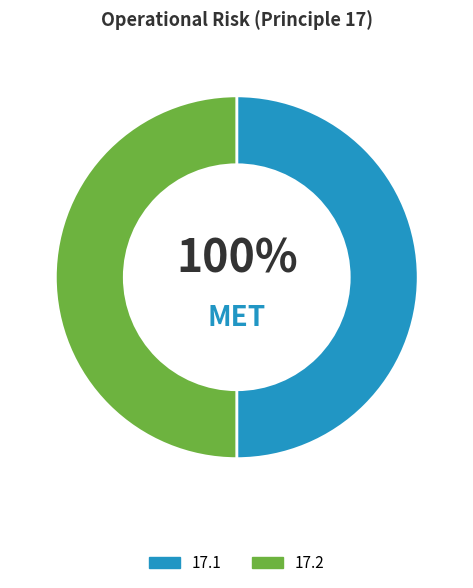

Is there any slice that represents more than half of the pie?

No